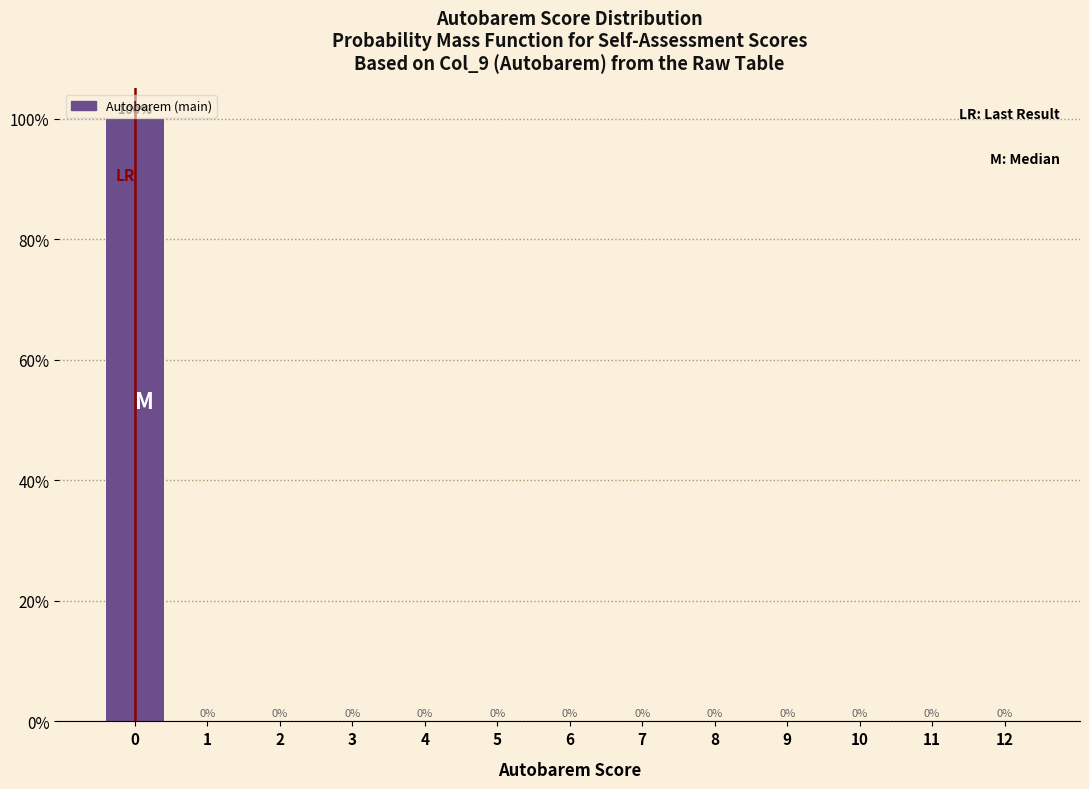

Reading left to right, list all the values displayed in this chart.

0=100	1=0	2=0	3=0	4=0	5=0	6=0	7=0	8=0	9=0	10=0	11=0	12=0